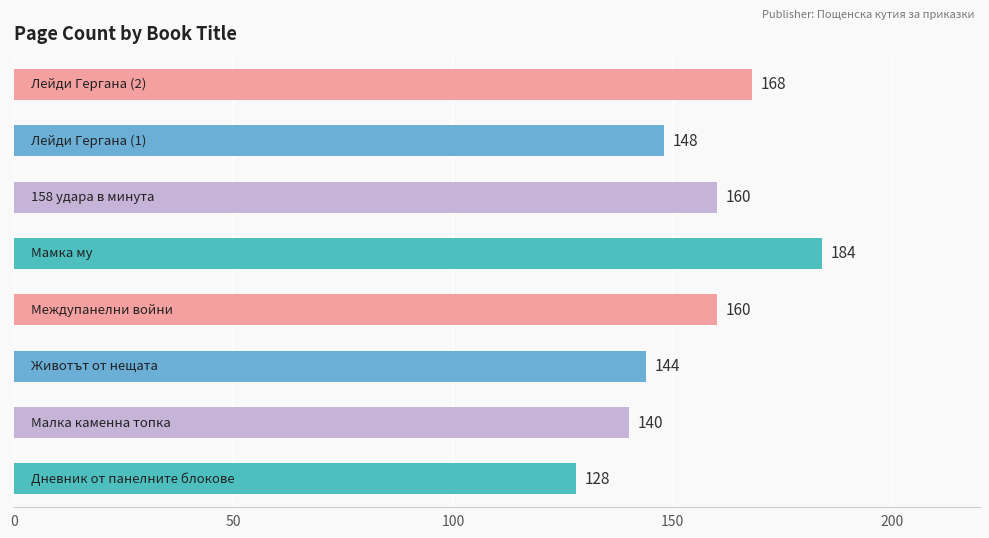

What is the sum of all values?

1232